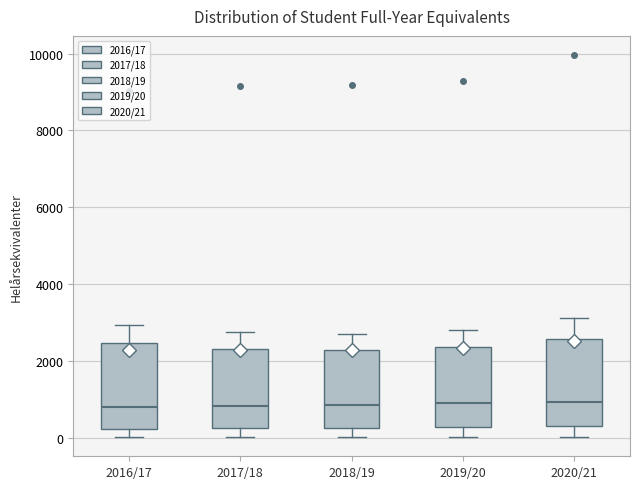

Reading left to right, read every box against the y-axis: the position of its median line, the range the box covers, and the ends of its whiskers. The values are not printed on the chart, so give them approximately, as read against the axis.

2016/17: median 800, box 200 to 2400, whiskers 0 to 3000
2017/18: median 800, box 200 to 2400, whiskers 0 to 2800
2018/19: median 800, box 200 to 2200, whiskers 0 to 2800
2019/20: median 1000, box 200 to 2400, whiskers 0 to 2800
2020/21: median 1000, box 400 to 2600, whiskers 0 to 3200